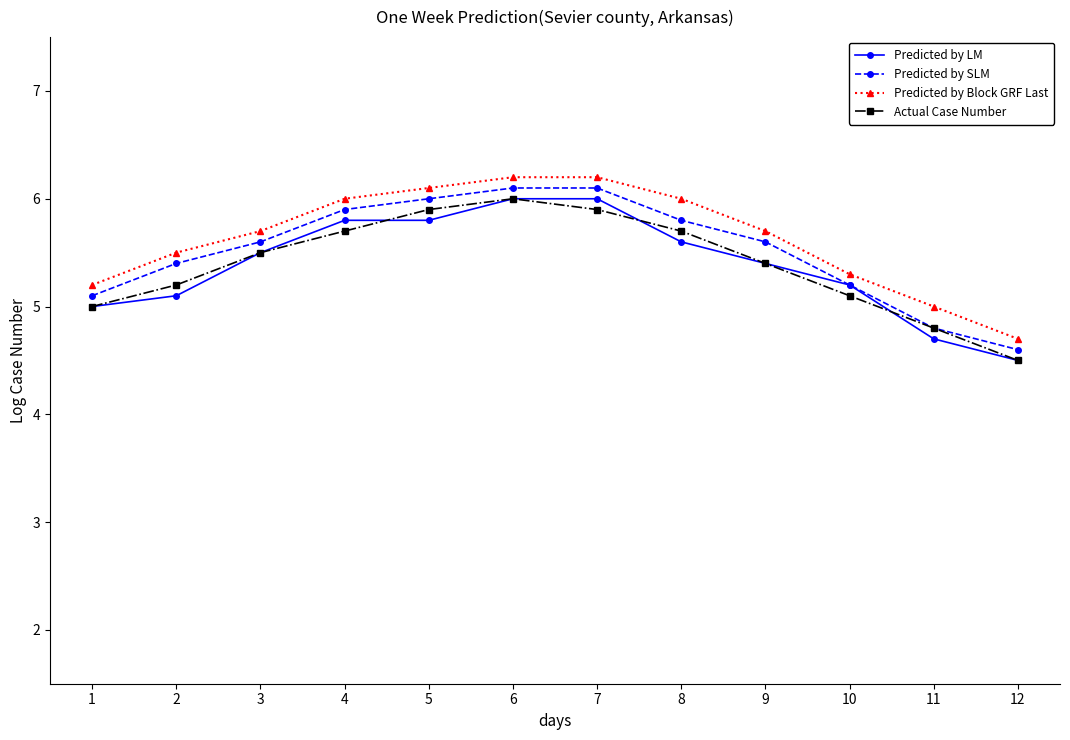

At which label does Predicted by Block GRF Last reach its minimum?

12